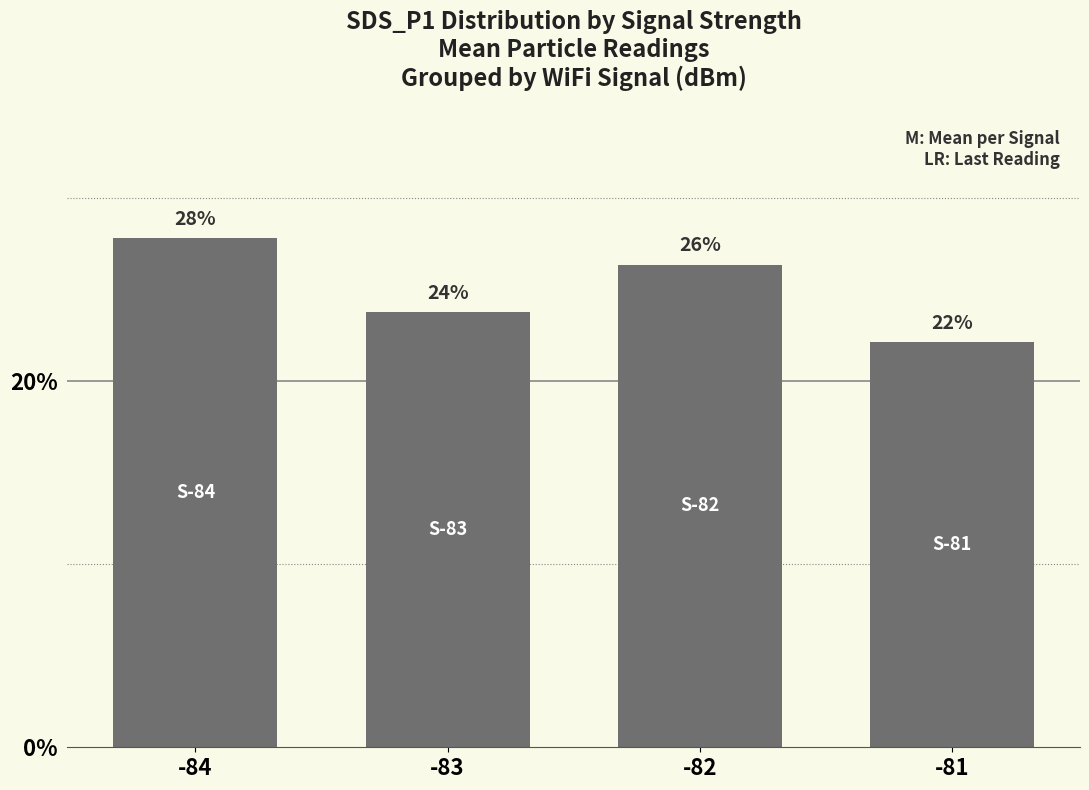

Are the bars horizontal?

No